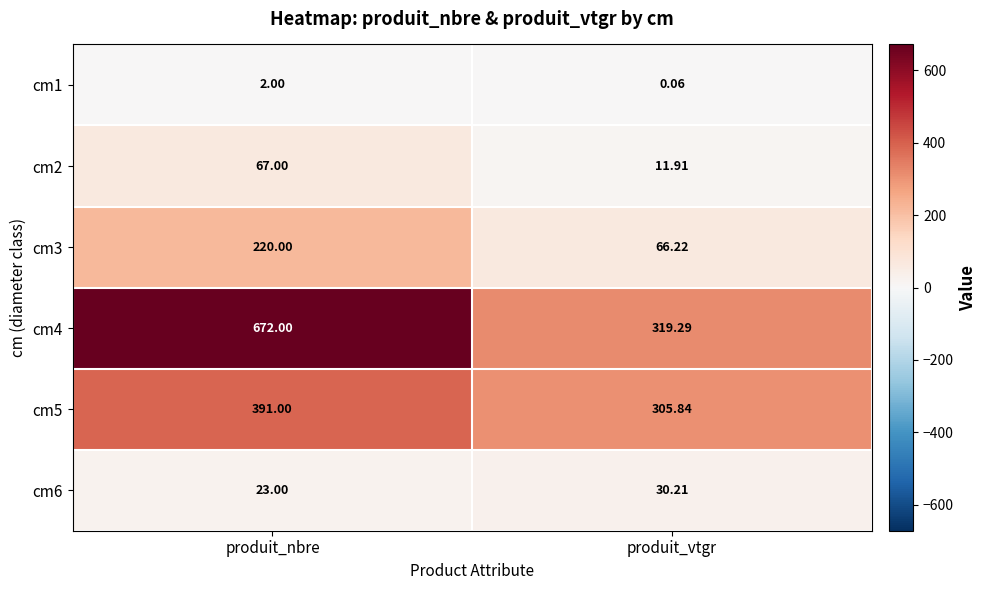

At which category is the sum across all series the highest?

produit_nbre